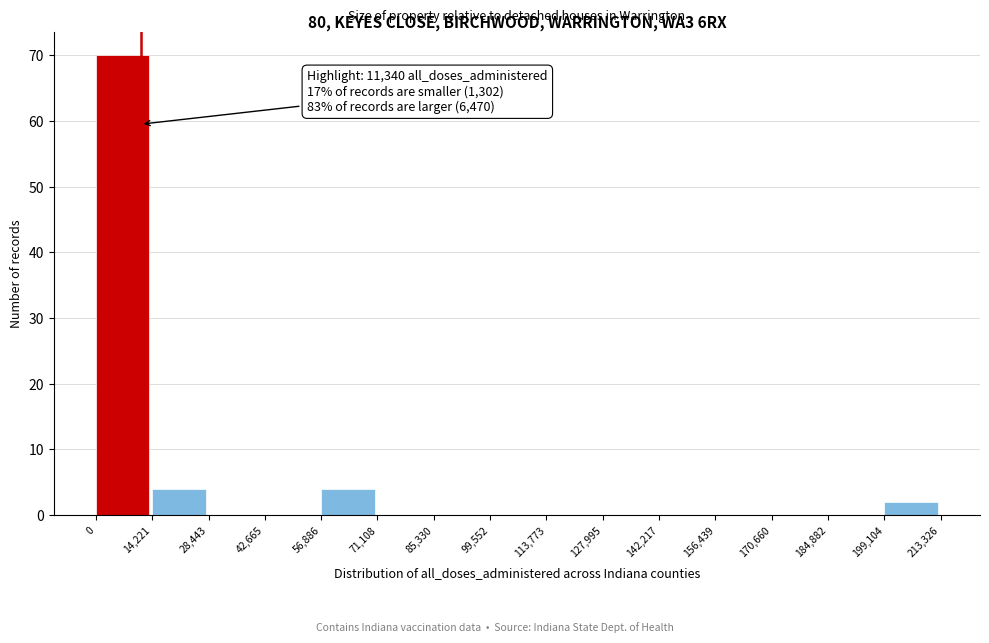

Which range on the x-axis has the tallest bar?

0 to 14,221